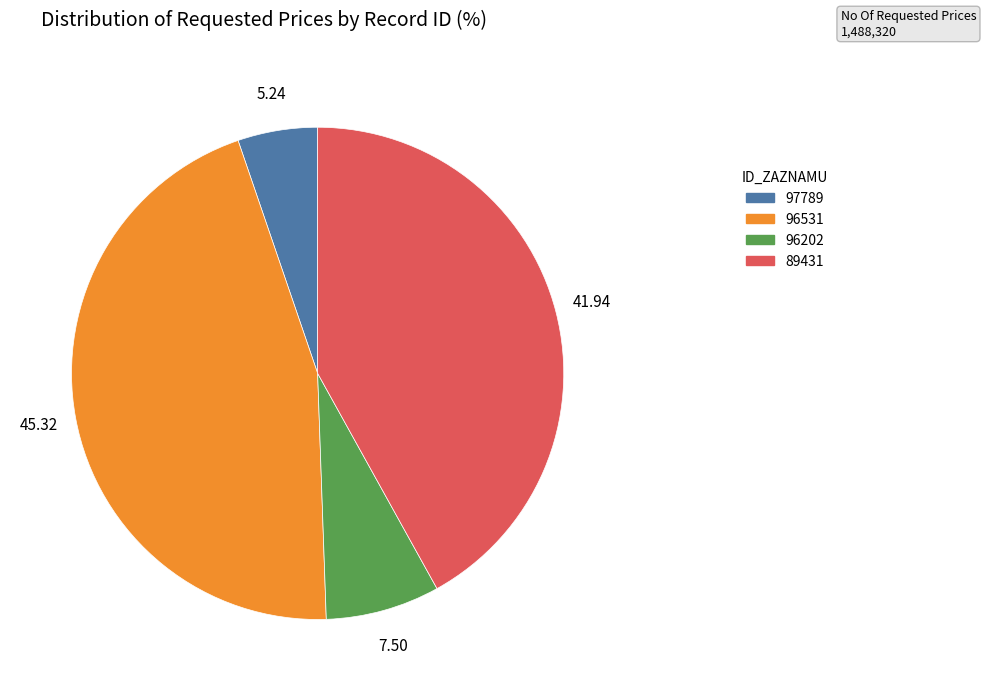

Which has a higher value, 96202 or 96531?

96531